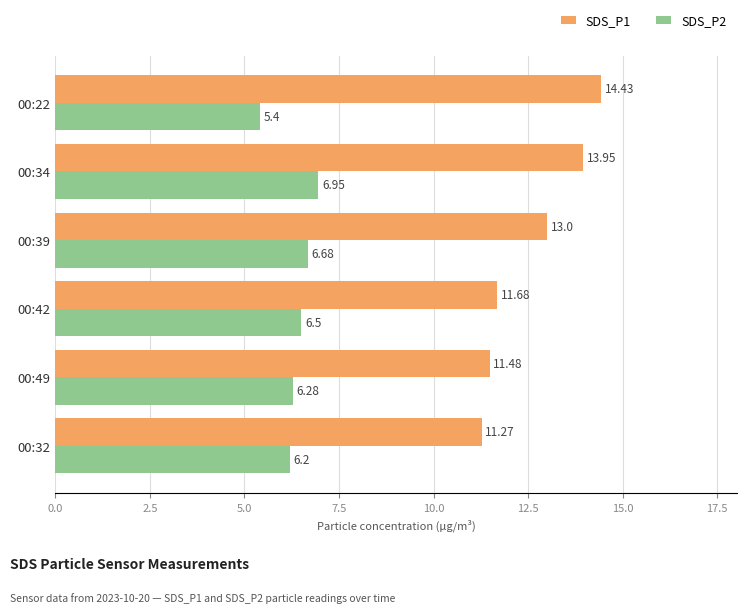

What is the total value across all series at 00:32?

17.5